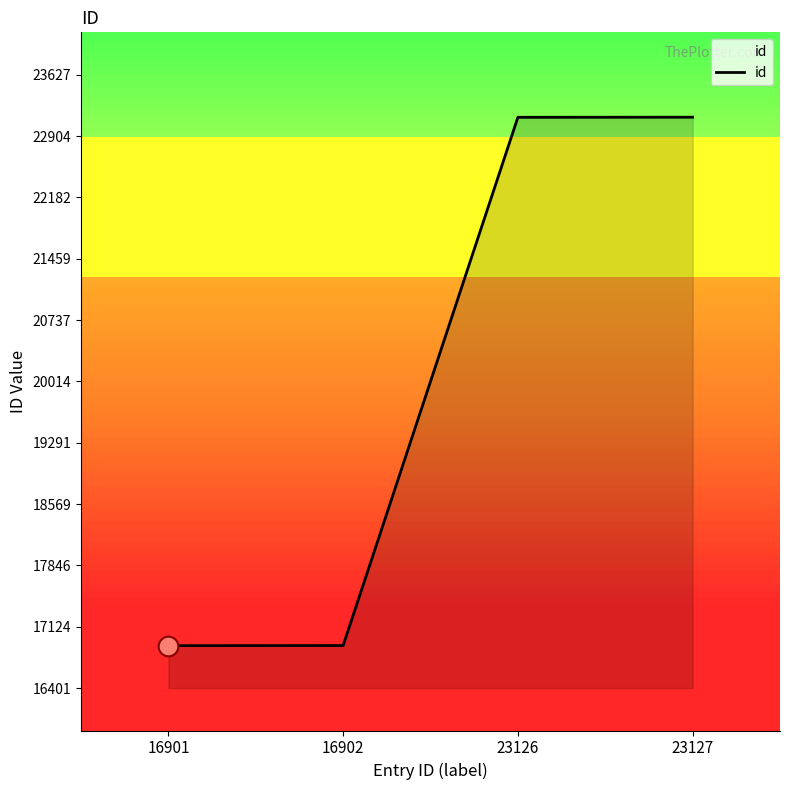

What is the ratio of the value at 23126 to the value at 23127?

1.0